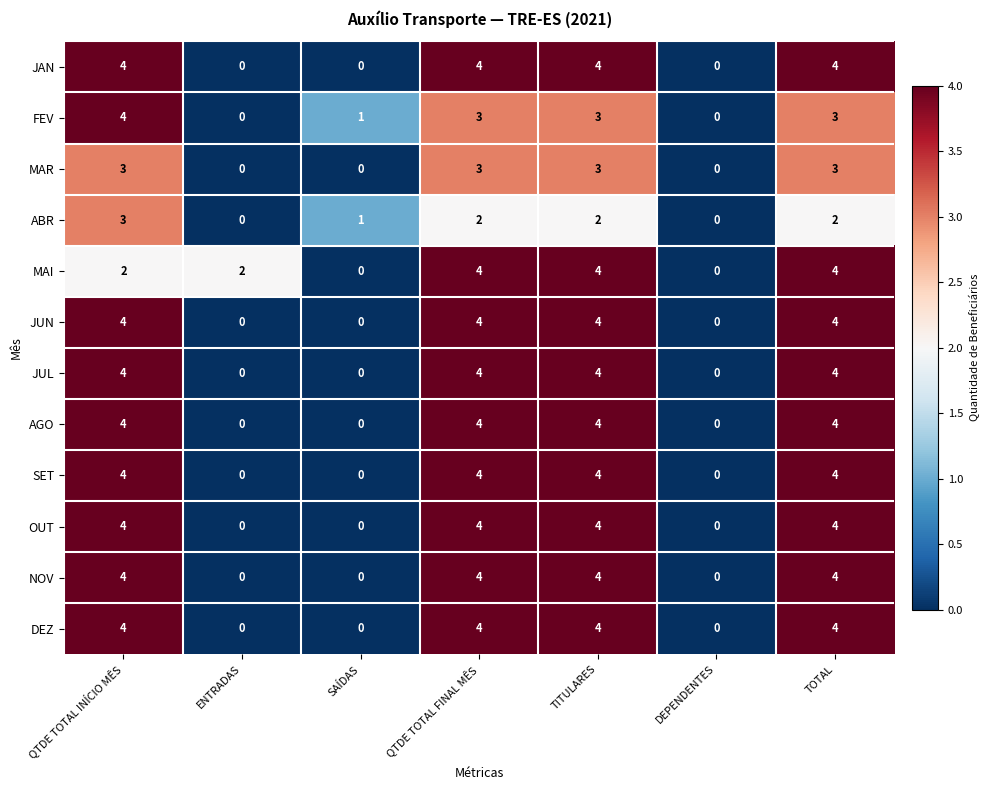

What is the sum of all FEV values?

14